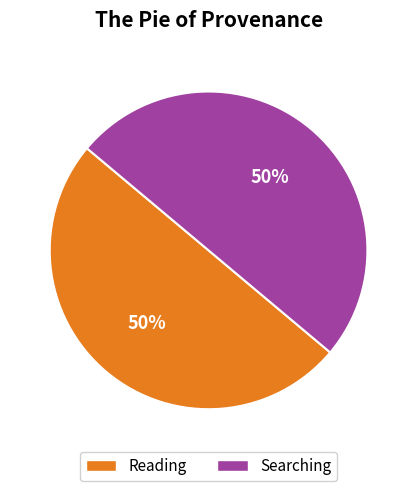

The Searching slice represents 50% of the pie. True or false?

True